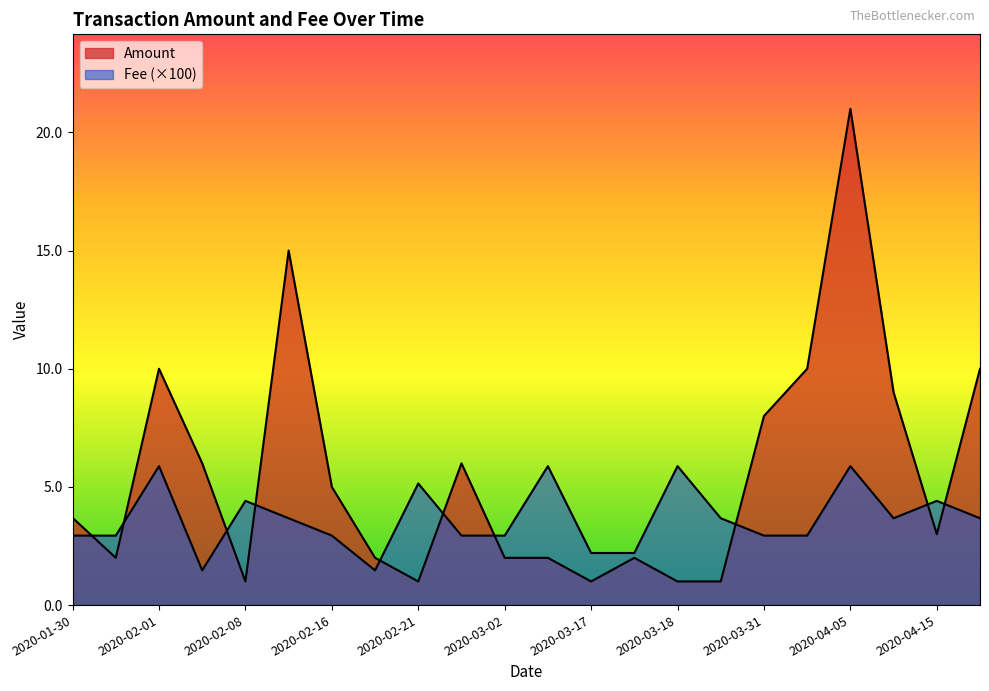

What are all the series names shown in the legend?

Amount, Fee